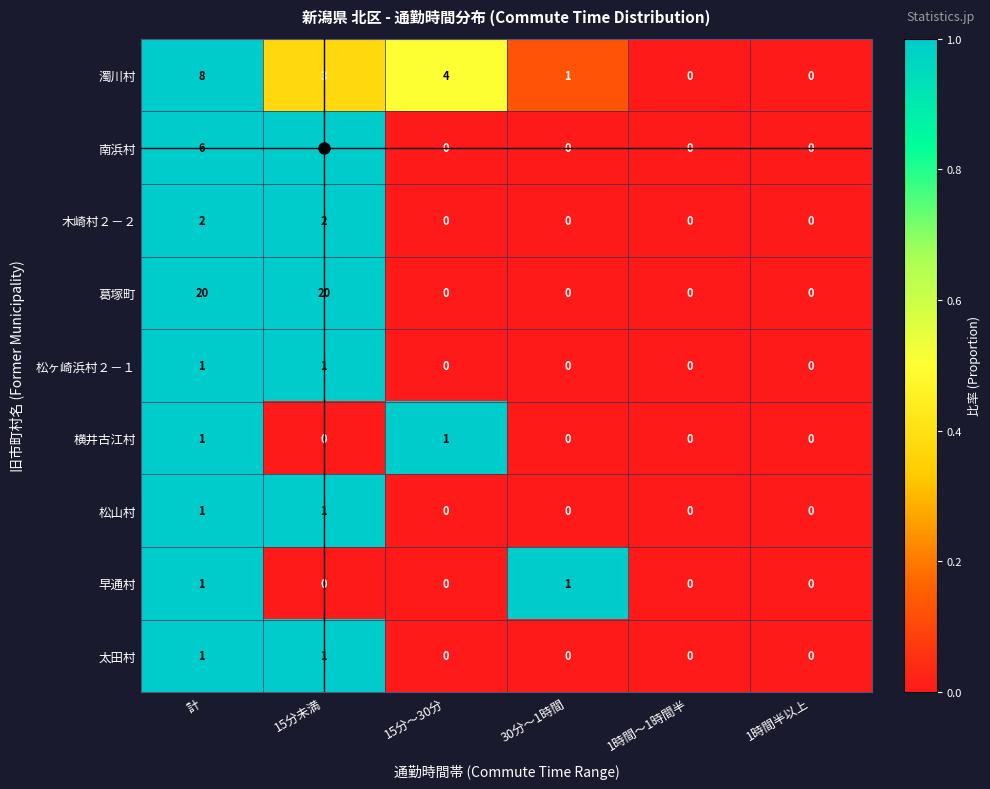

At which category is the sum across all series the highest?

計